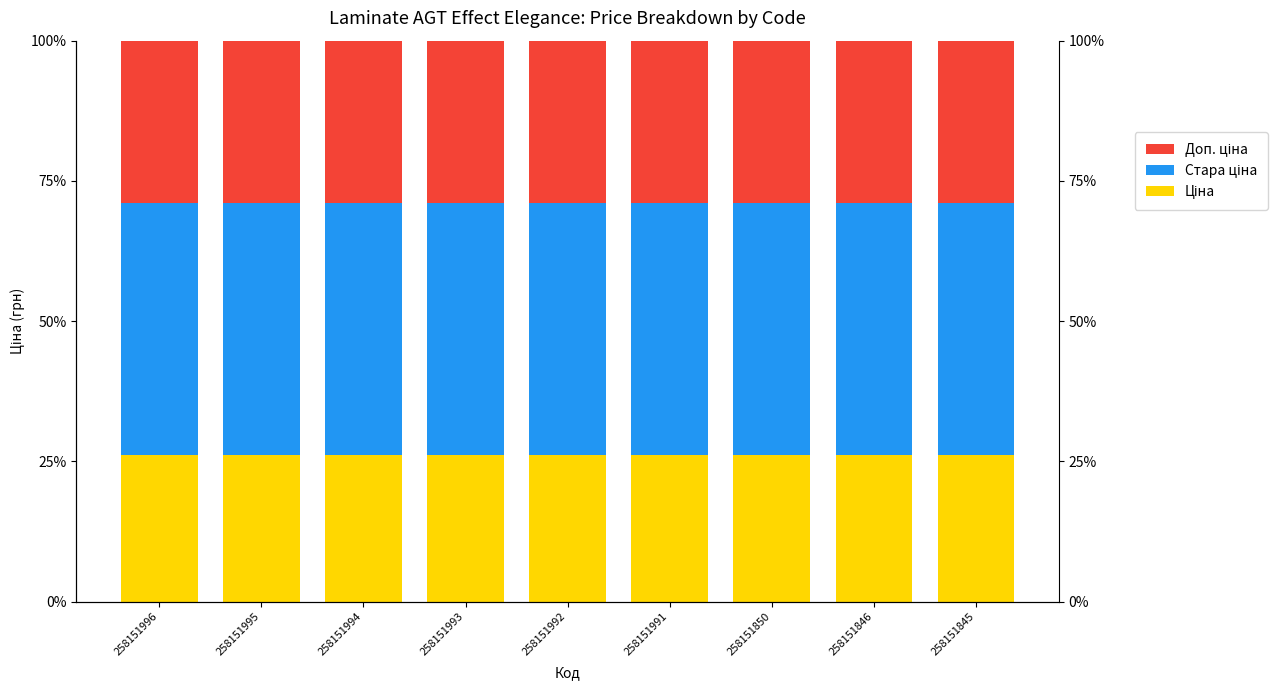

The Ціна series shows 26.2 at 258151996. True or false?

True